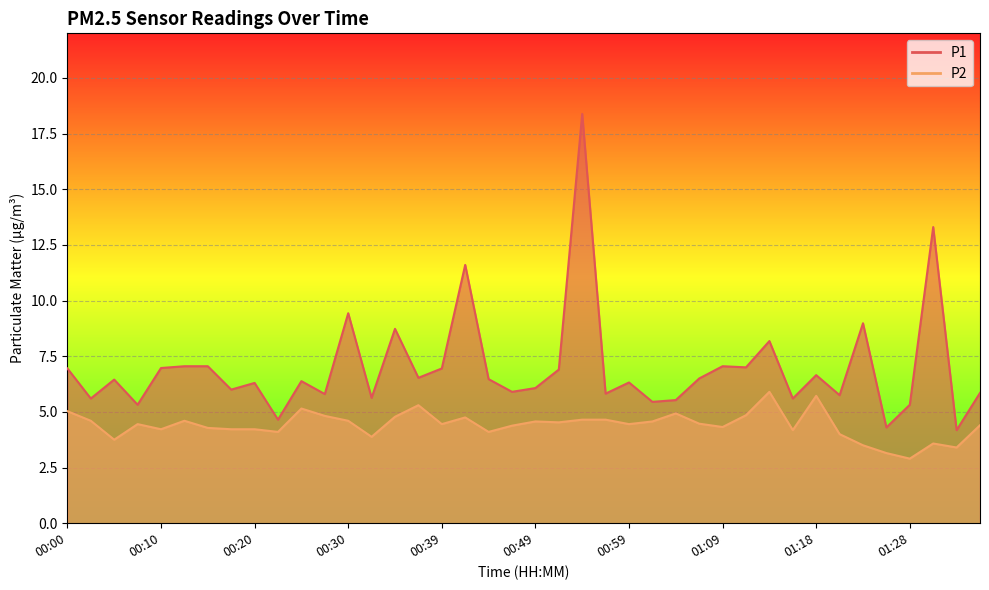

How many lines are shown in the chart?

2